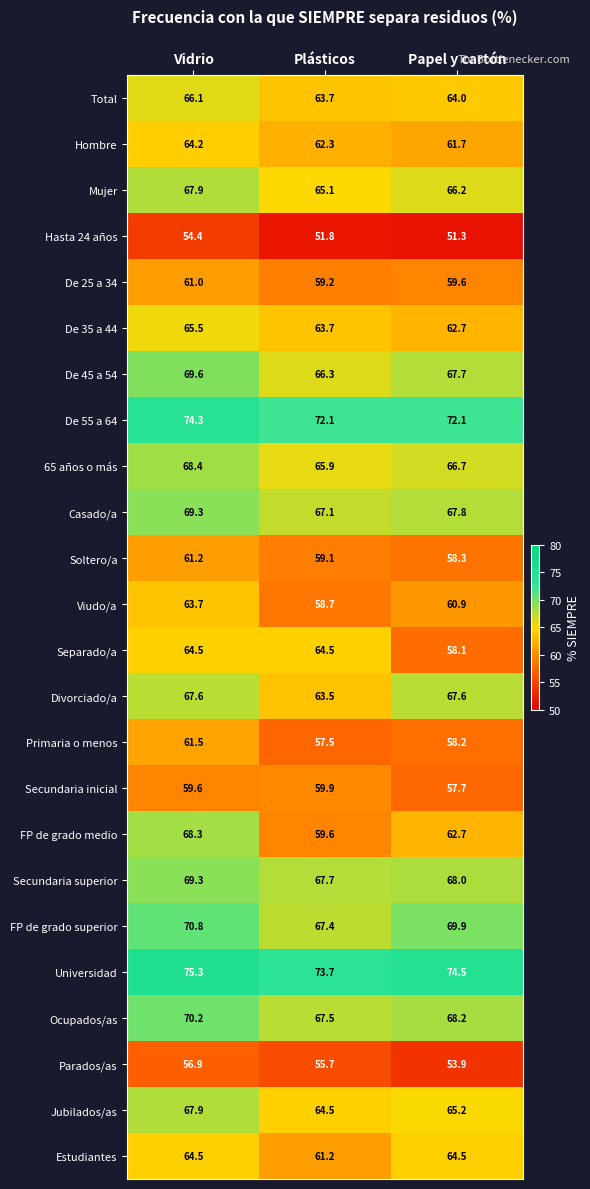

What is the spread (max minus min) of values at Plásticos?

21.9